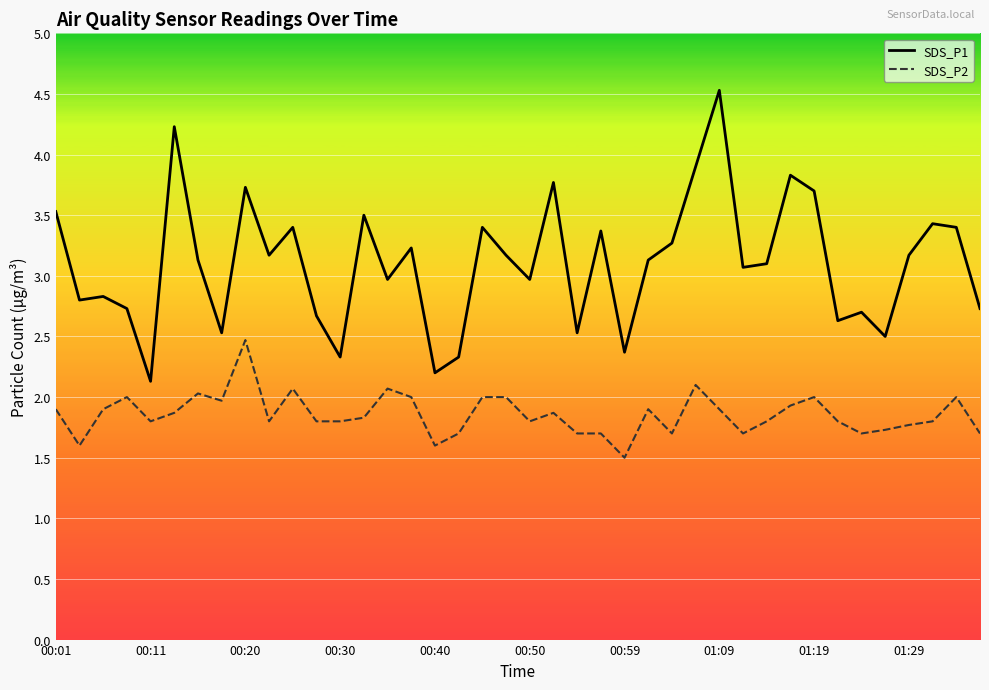

What is the difference between the maximum and minimum values in the SDS_P1 series?

2.4